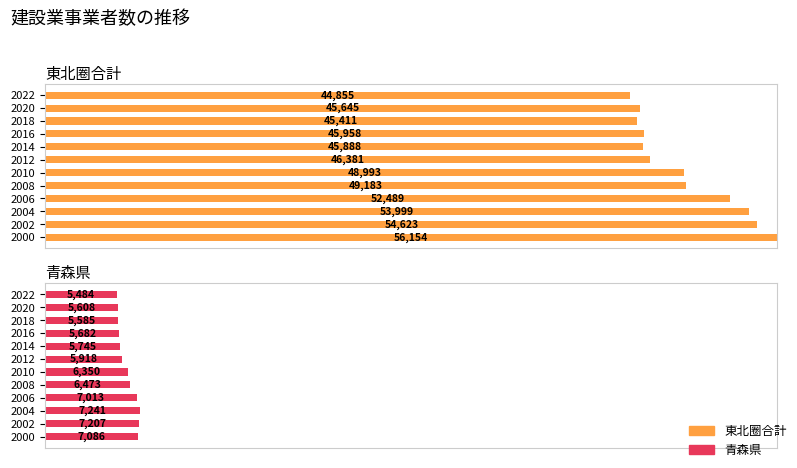

Which series has the widest spread of values?

東北圈合計